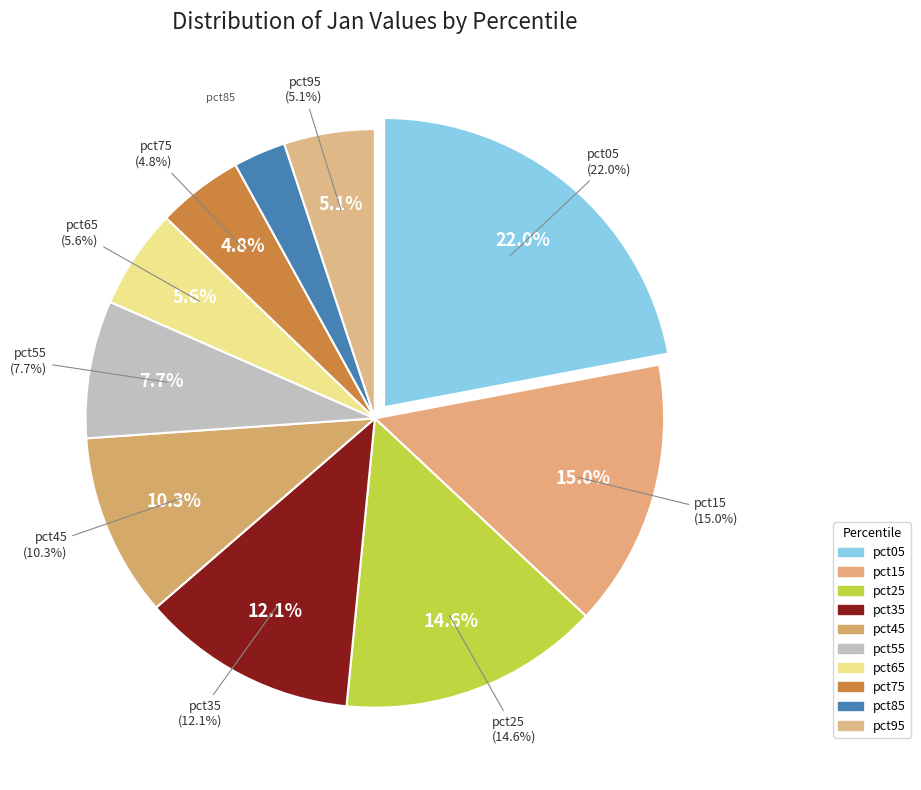

To the nearest percent, what is the average slice percentage?

10%